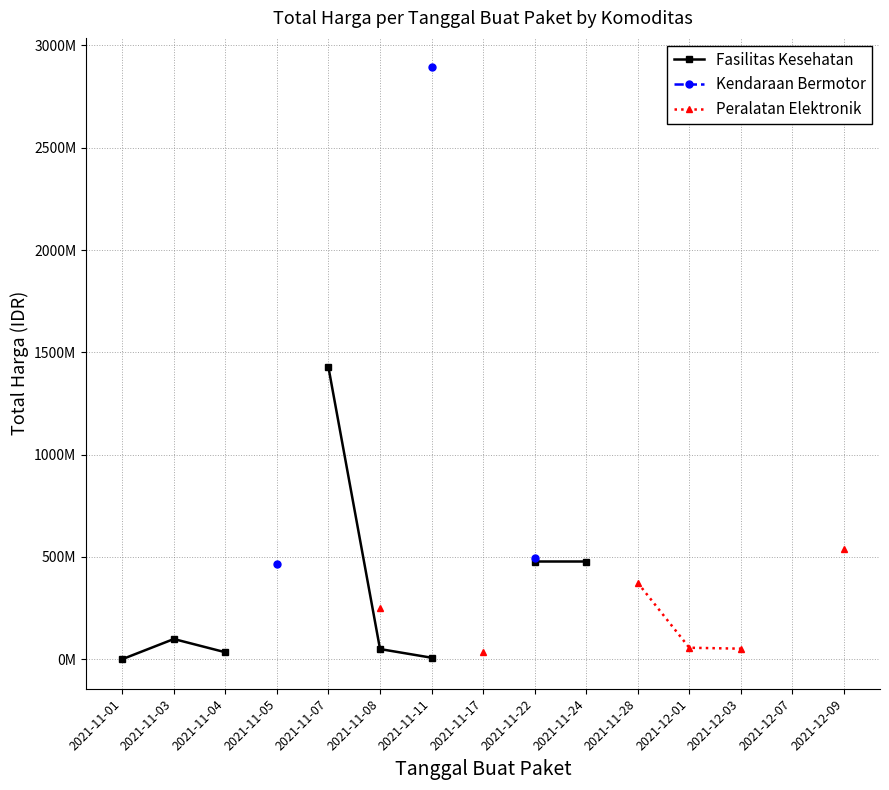

What are all the series names shown in the legend?

Fasilitas Kesehatan, Kendaraan Bermotor, Peralatan Elektronik